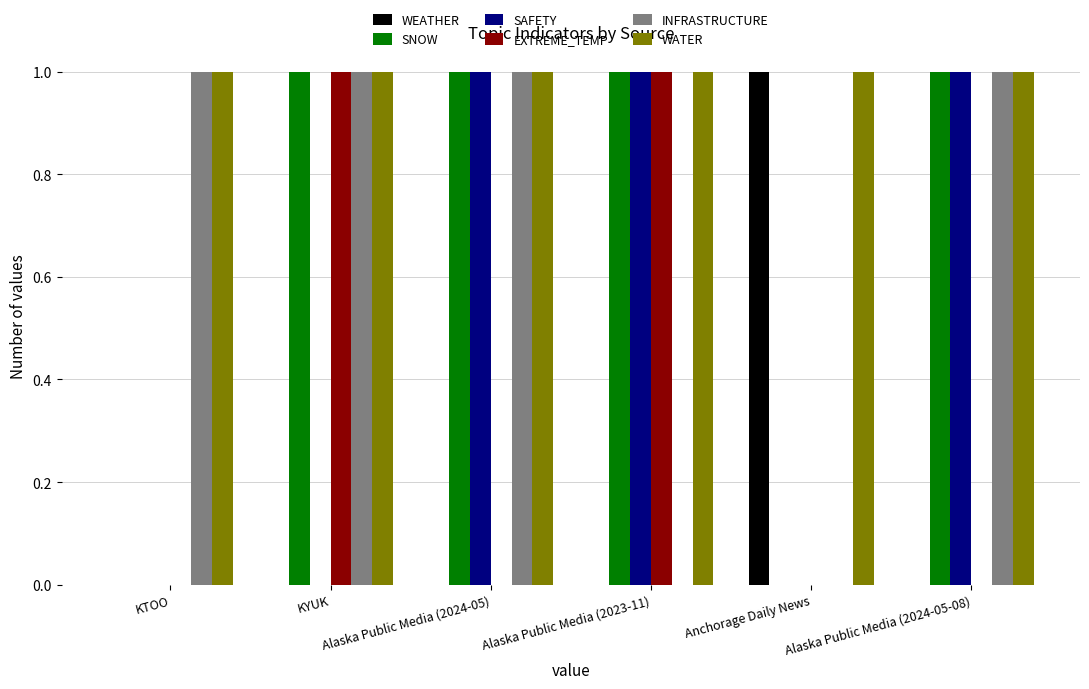

The value of EXTREME_TEMP at Alaska Public Media (2023-11) is 1. True or false?

True